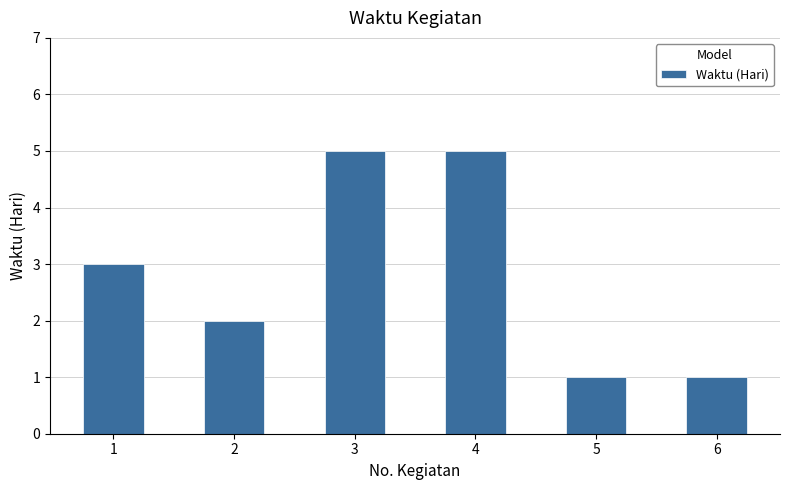

What is the difference between the maximum and minimum values?

4